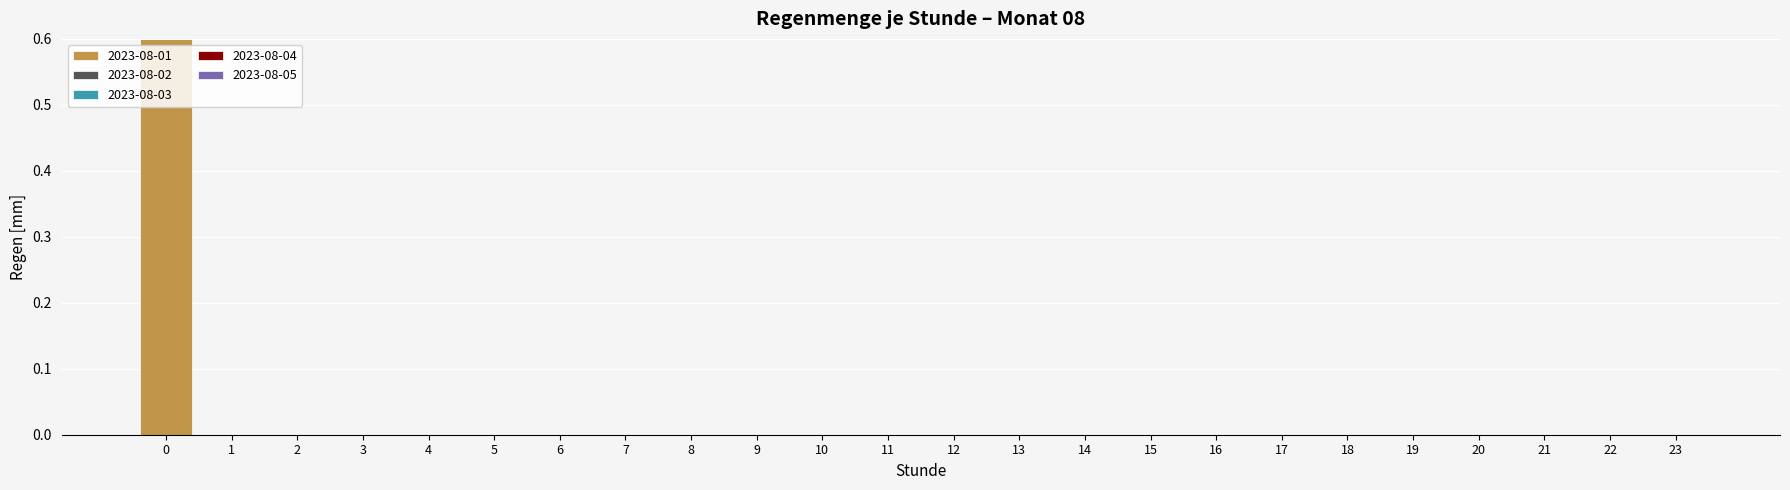

What is the sum of all values?

0.6